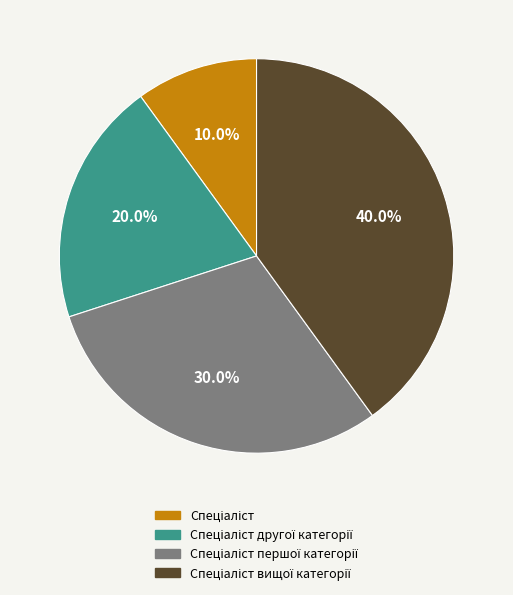

Does any single category account for the majority?

No